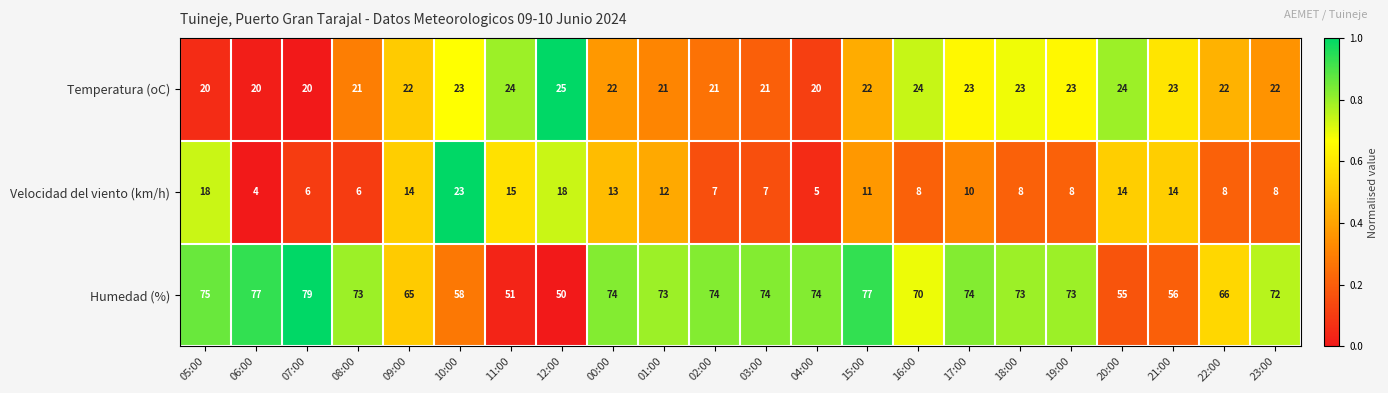

Which series has the largest total across all categories?

Humedad (%)